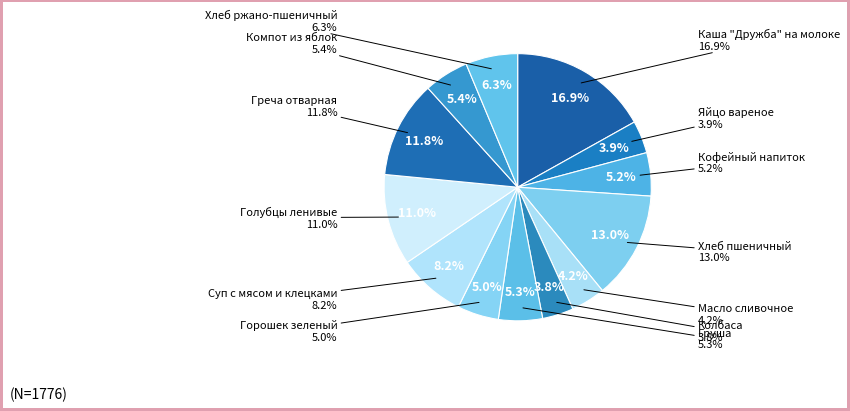

Rank the categories by value from lowest to highest.

Колбаса, Яйцо вареное, Масло сливочное, Горошек зеленый, Кофейный напиток, Груша, Компот из яблок, Хлеб ржано-пшеничный, Суп с мясом и клецками, Голубцы ленивые, Греча отварная, Хлеб пшеничный, Каша "Дружба" на молоке